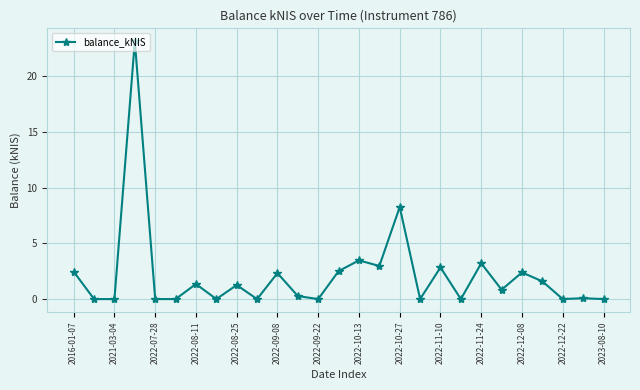

How many lines are shown in the chart?

1